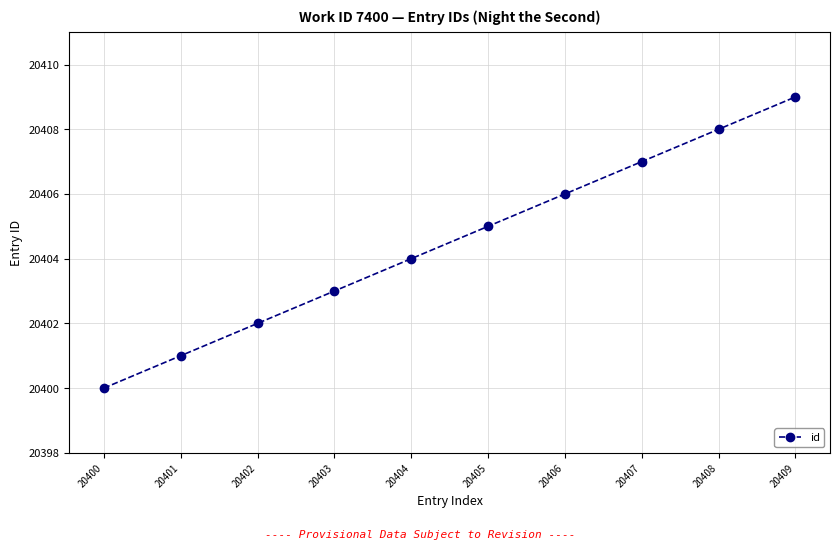

Reading left to right, transcribe all the data shown in this chart.

20400	20401	20402	20403	20404	20405	20406	20407	20408	20409